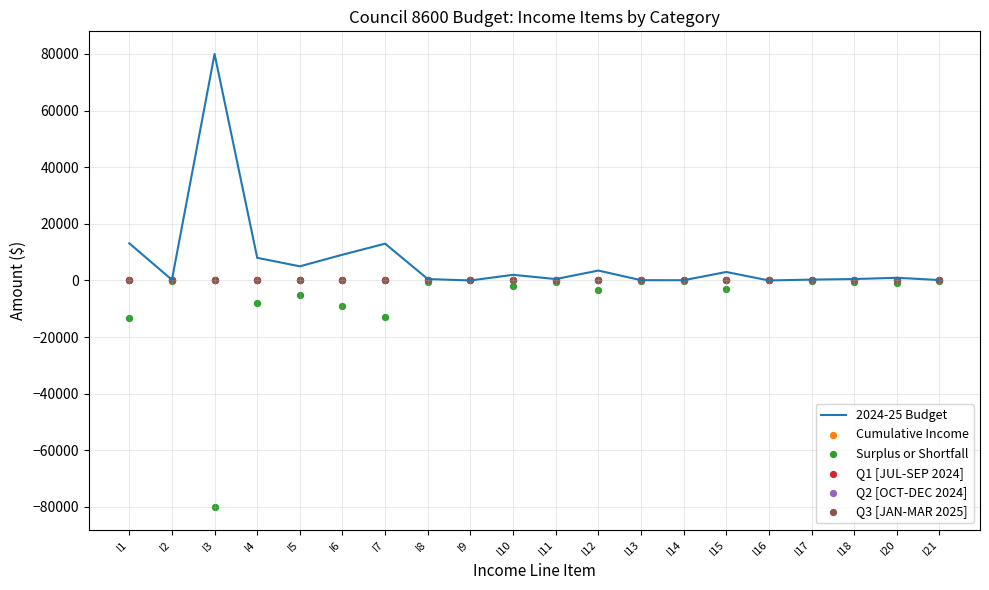

Which series reaches the minimum Y coordinate?

Surplus or Shortfall